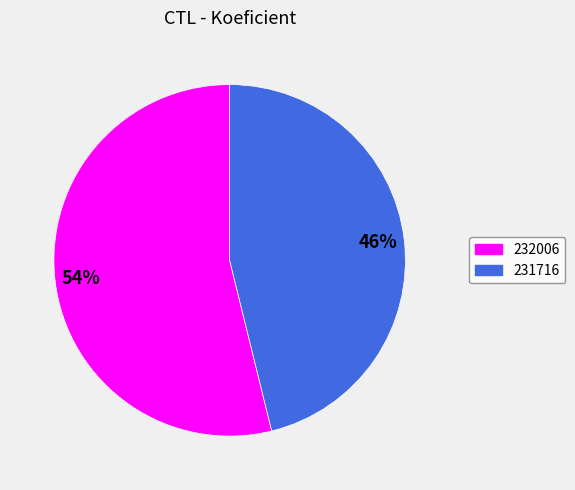

Is 232006 the majority of the pie?

Yes